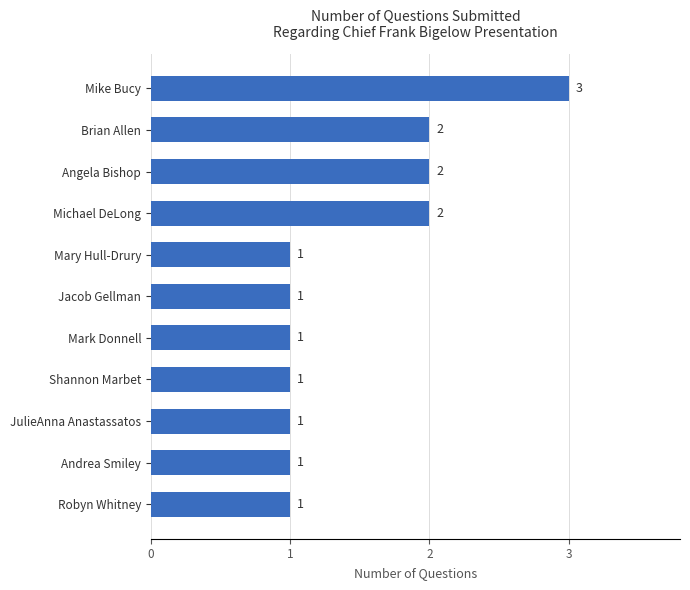

The value at Mike Bucy is 3. True or false?

True